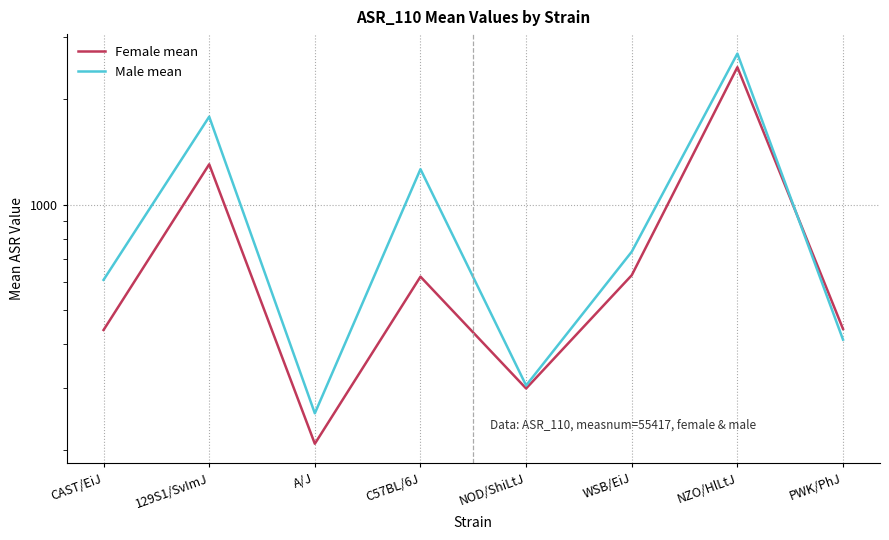

Reading left to right, extract all data points from this chart.

Female mean: CAST/EiJ=439	129S1/SvImJ=1303	A/J=208	C57BL/6J=623	NOD/ShiLtJ=299	WSB/EiJ=629	NZO/HlLtJ=2465	PWK/PhJ=442
Male mean: CAST/EiJ=610	129S1/SvImJ=1781	A/J=254	C57BL/6J=1262	NOD/ShiLtJ=305	WSB/EiJ=734	NZO/HlLtJ=2695	PWK/PhJ=412